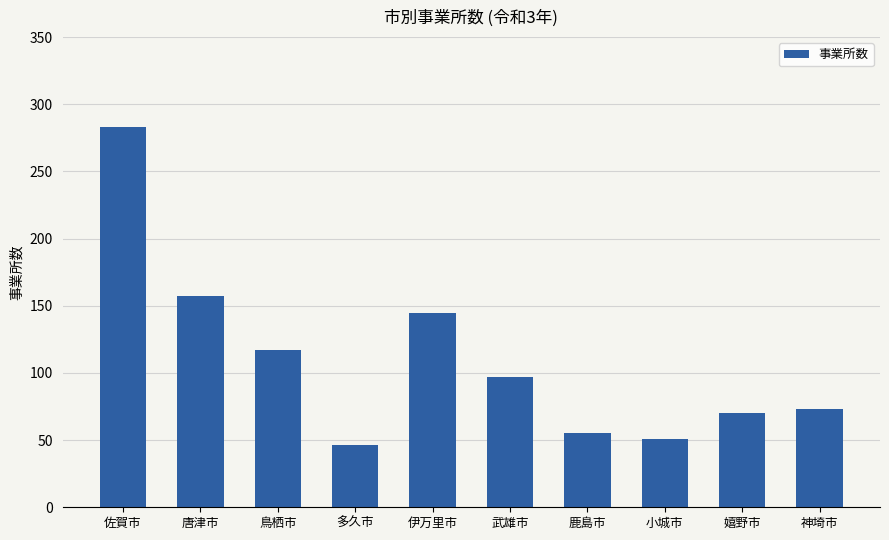

Reading left to right, extract all data points from this chart.

283	157	117	46	145	97	55	51	70	73